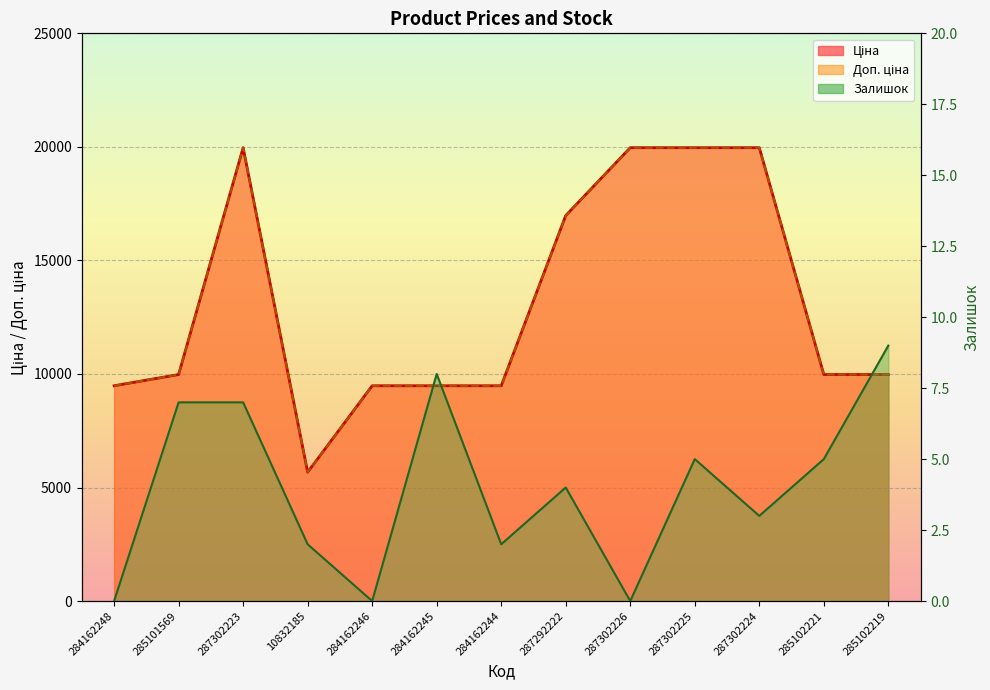

What is the difference between the highest and lowest values at 285102219?

9966.0